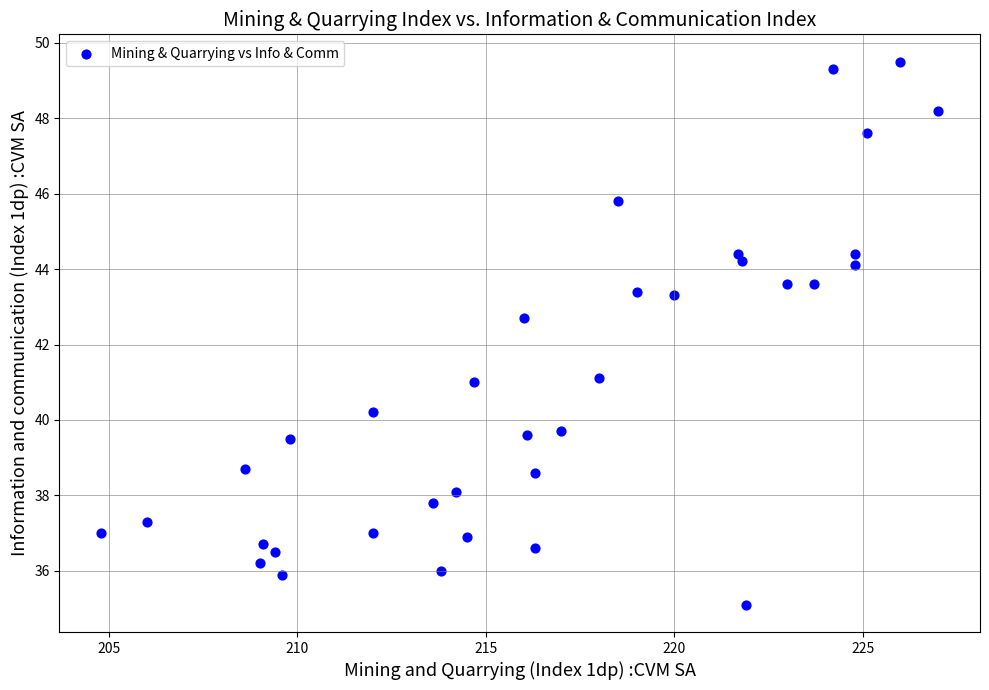

What is the range of Y values (max minus min)?

14.4